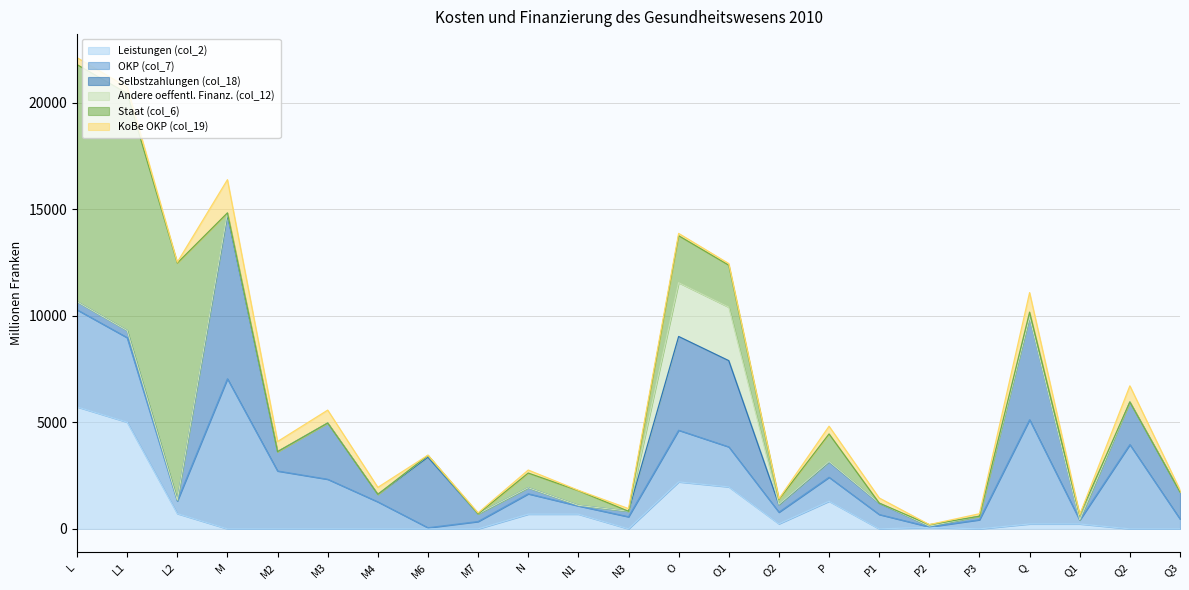

How many distinct data groups are displayed?

6